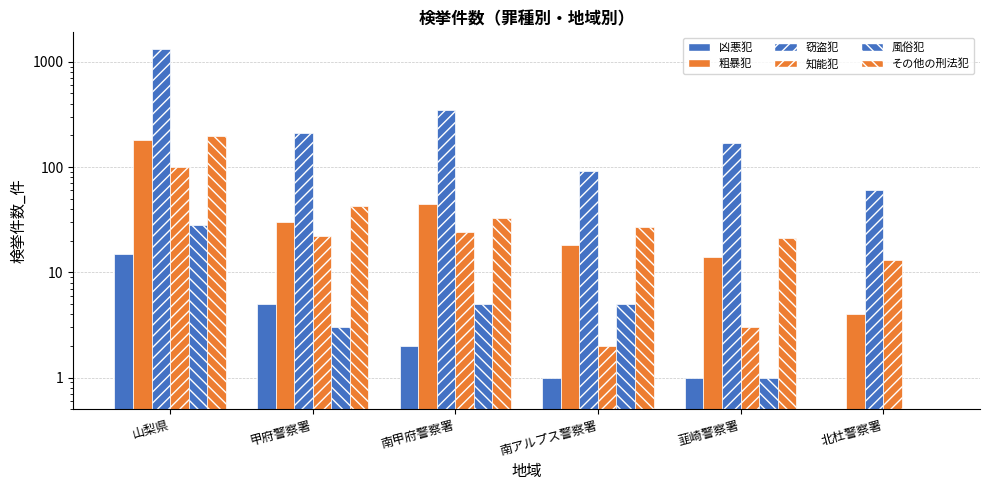

Which series has the largest total across all categories?

窃盗犯